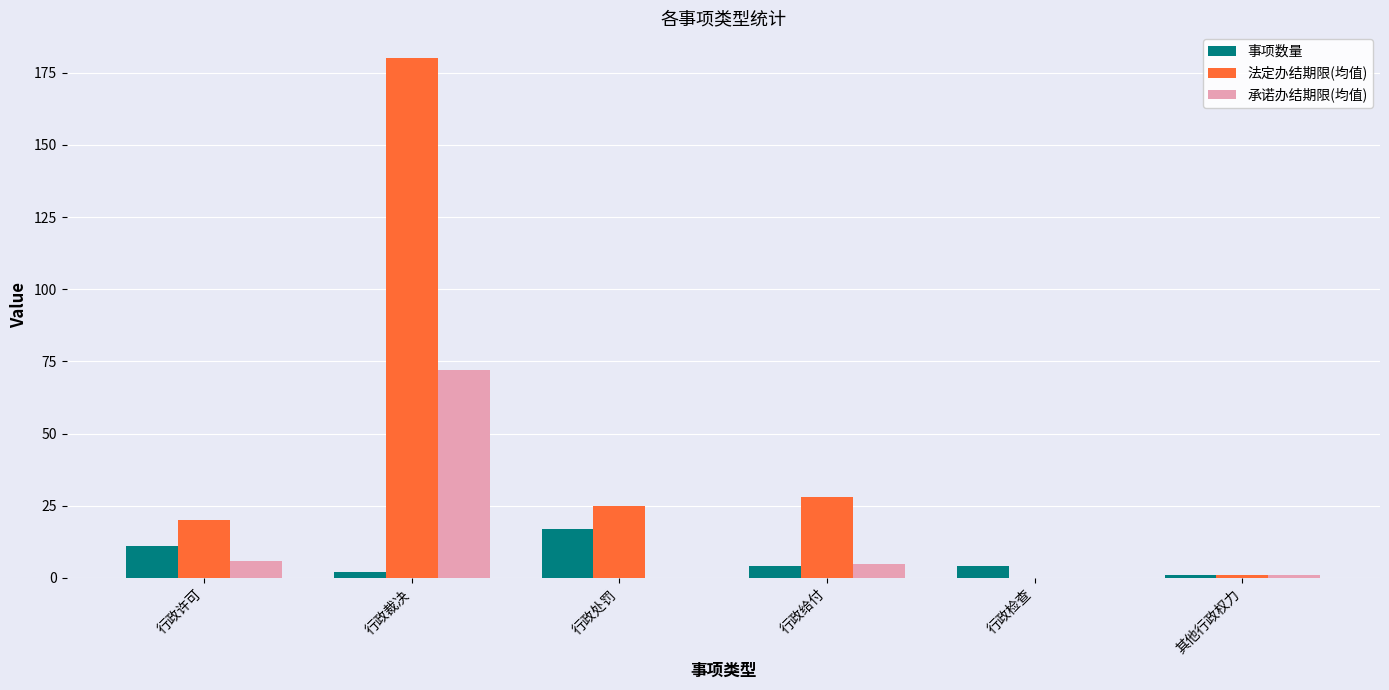

At which label does 承诺办结期限(均值) reach its peak?

行政裁决